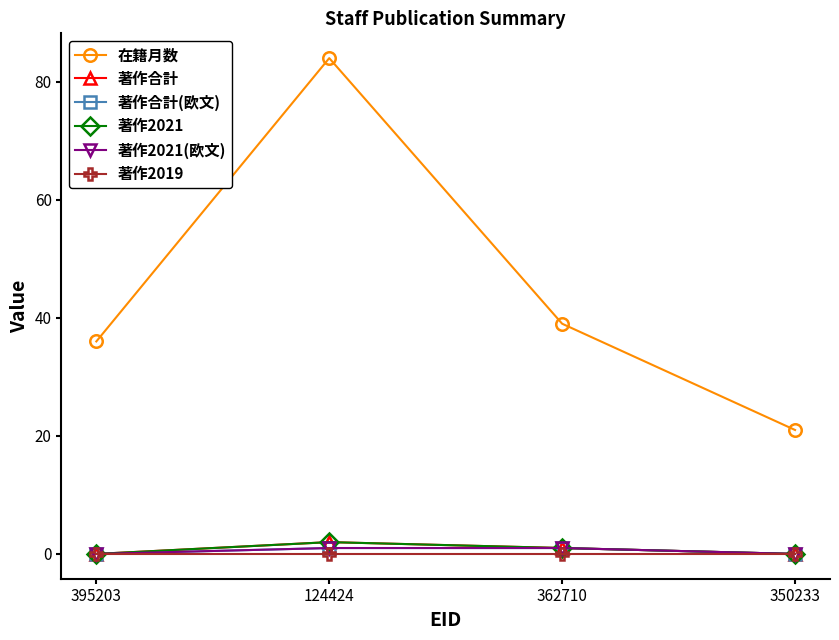

At how many categories does at least one series exceed 34?

3